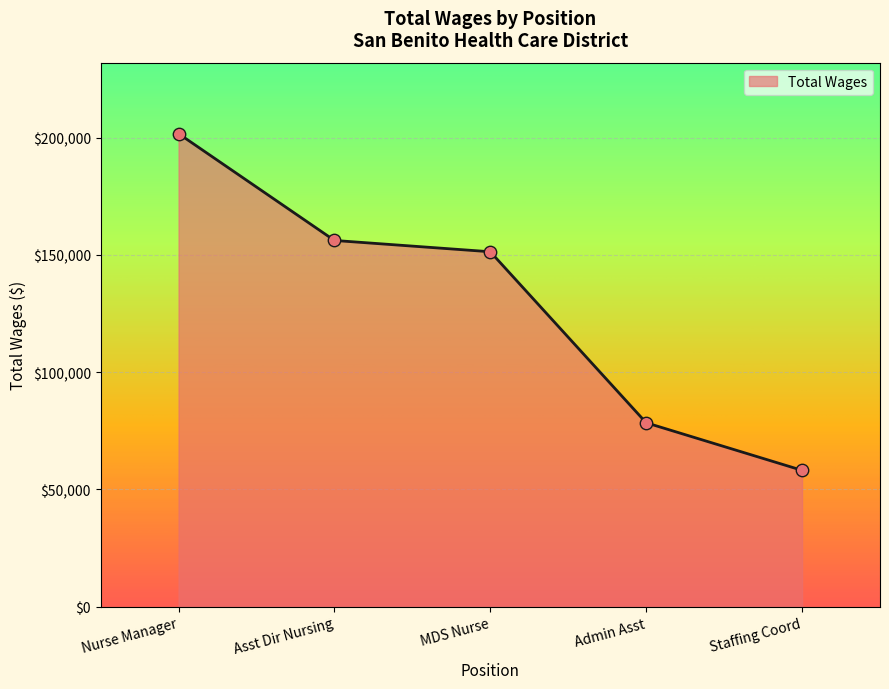

Between Asst Dir Nursing and MDS Nurse, which is larger?

Asst Dir Nursing